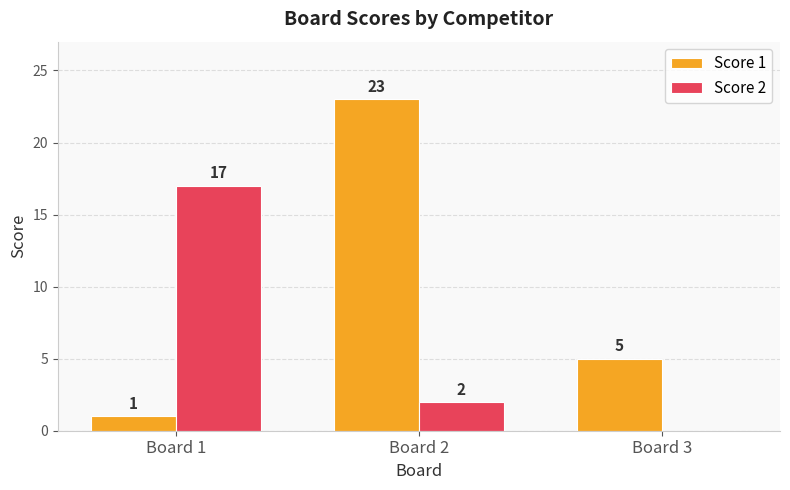

Where does the Score 2 series first go above 2?

Board 1